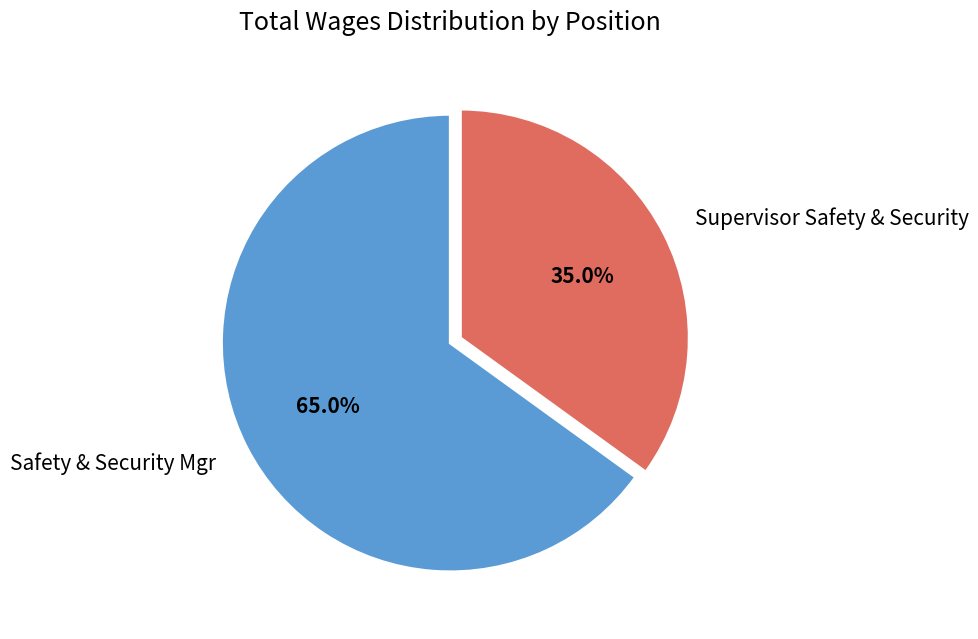

How many segments does this pie chart have?

2